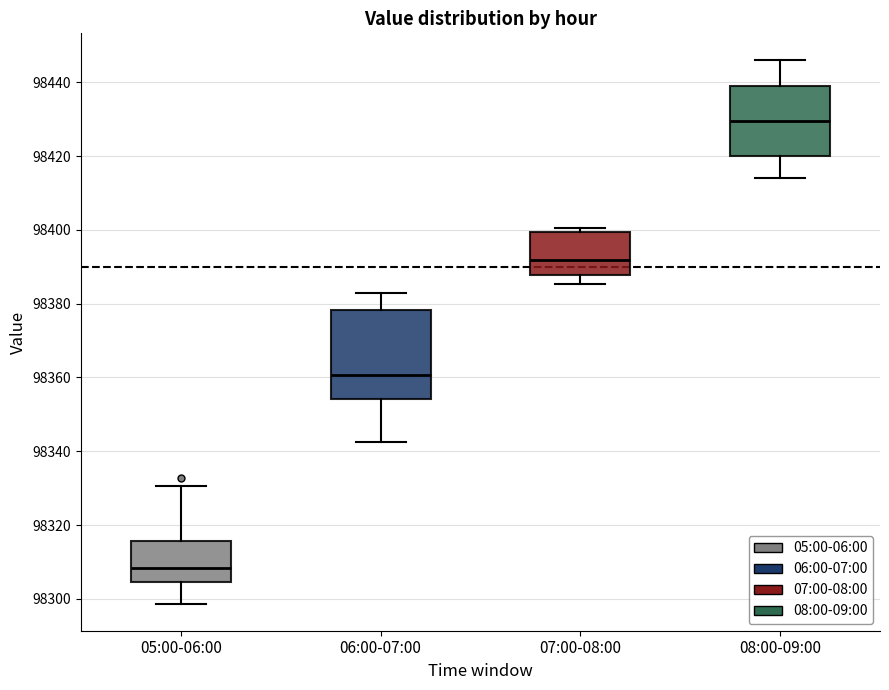

Reading left to right, read every box against the y-axis: the position of its median line, the range the box covers, and the ends of its whiskers. The values are not printed on the chart, so give them approximately, as read against the axis.

05:00-06:00: median 98308, box 98304 to 98316, whiskers 98298 to 98330
06:00-07:00: median 98360, box 98354 to 98378, whiskers 98342 to 98382
07:00-08:00: median 98392, box 98388 to 98400, whiskers 98386 to 98400 (just above the box's upper edge)
08:00-09:00: median 98430, box 98420 to 98438, whiskers 98414 to 98446